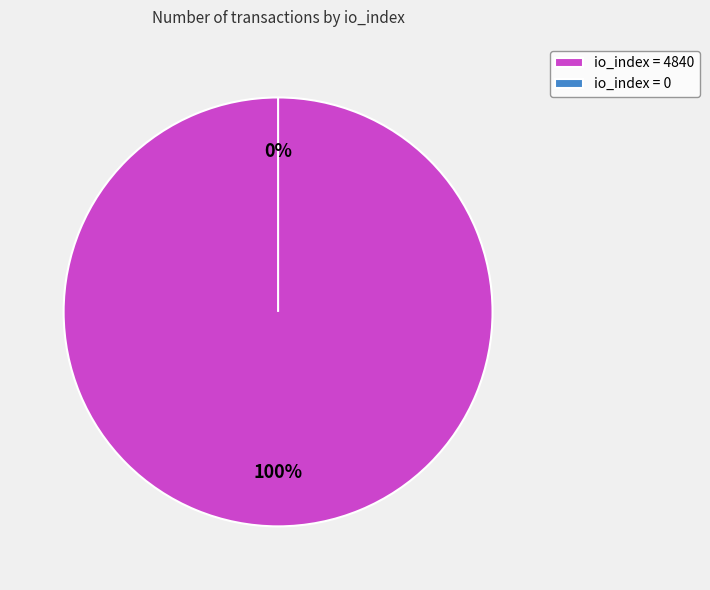

Does io_index: 4840 represent more than half of the total?

Yes